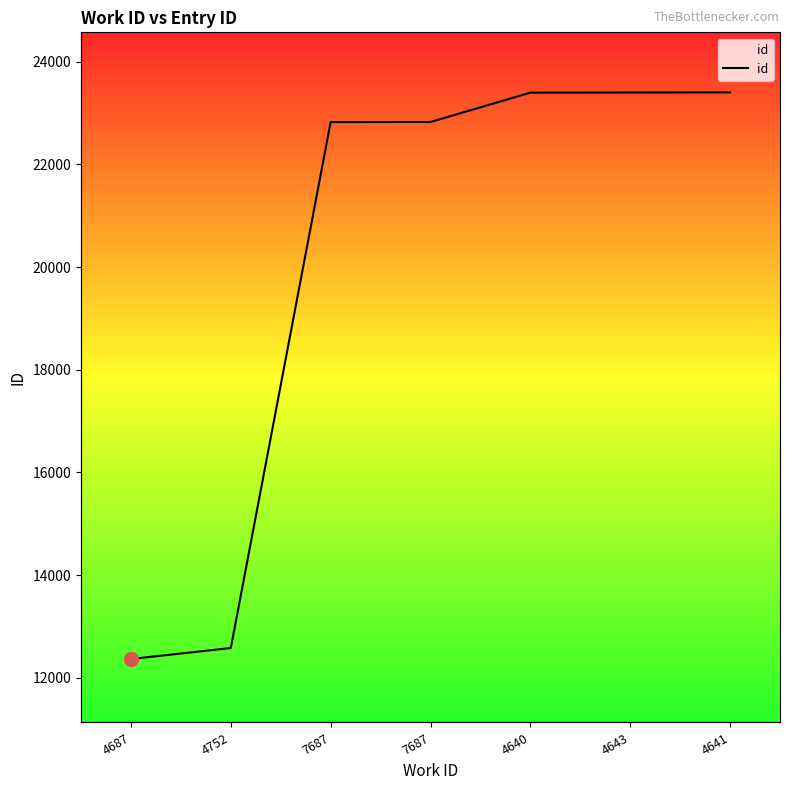

What is the ratio of the value at 4643 to the value at 7687?

1.0